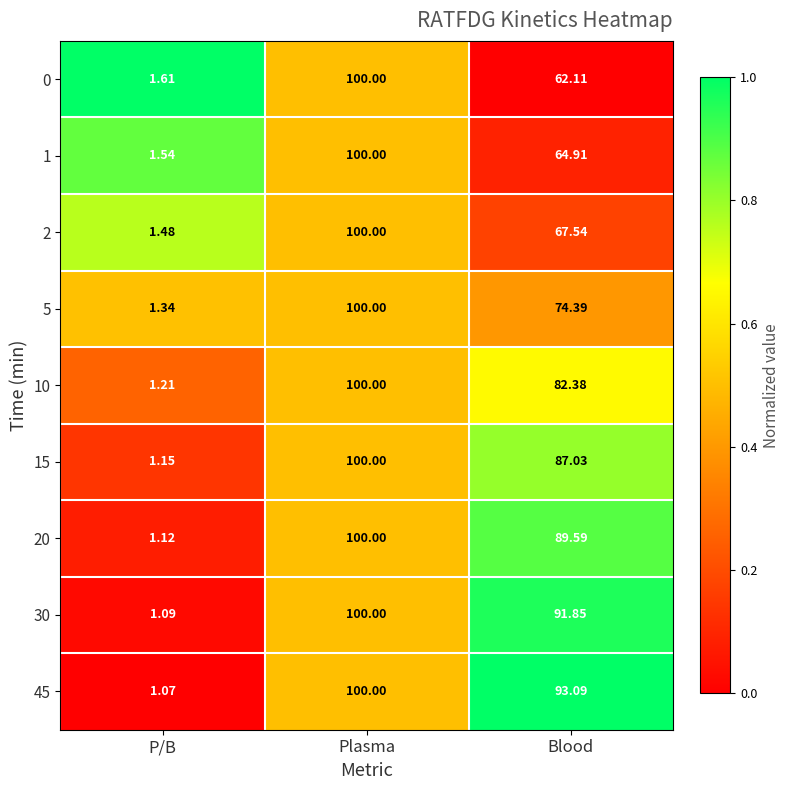

List the labels in order of 20 value, smallest first.

P/B, Blood, Plasma